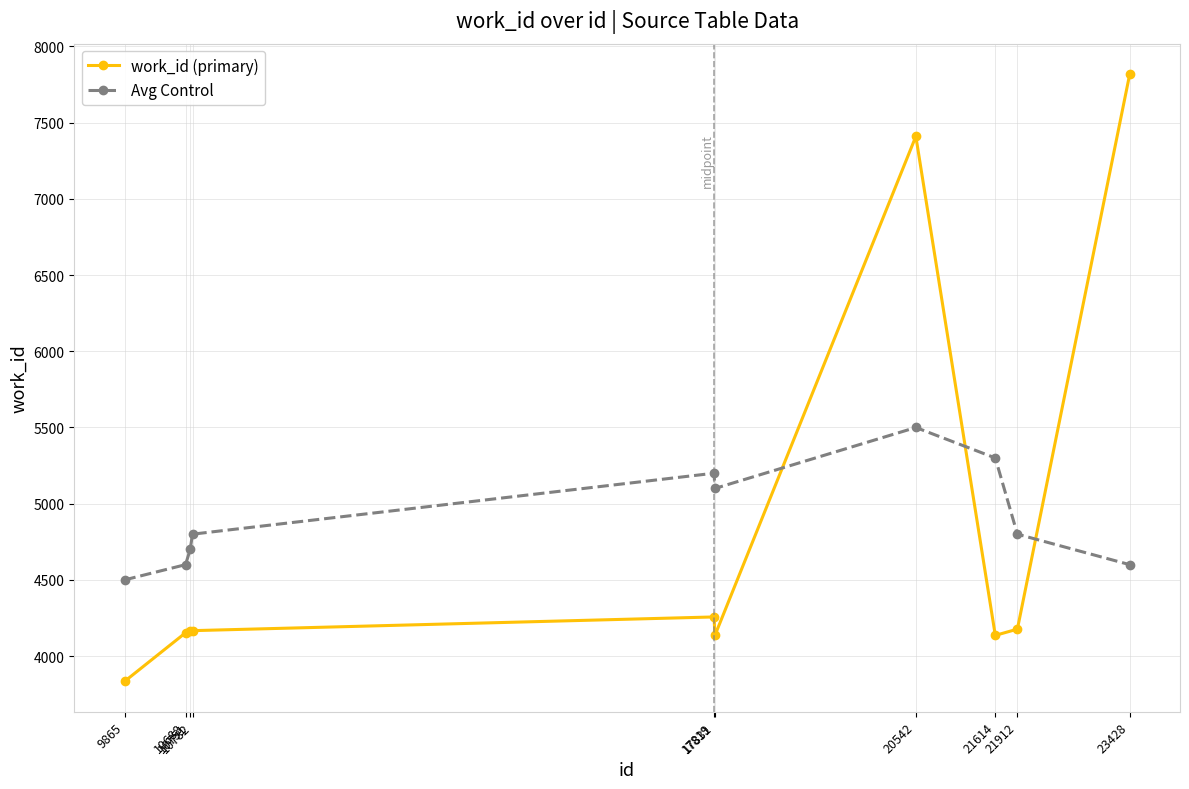

In Avg Control, how many points are lower than both neighbors (excluding endpoints)?

1